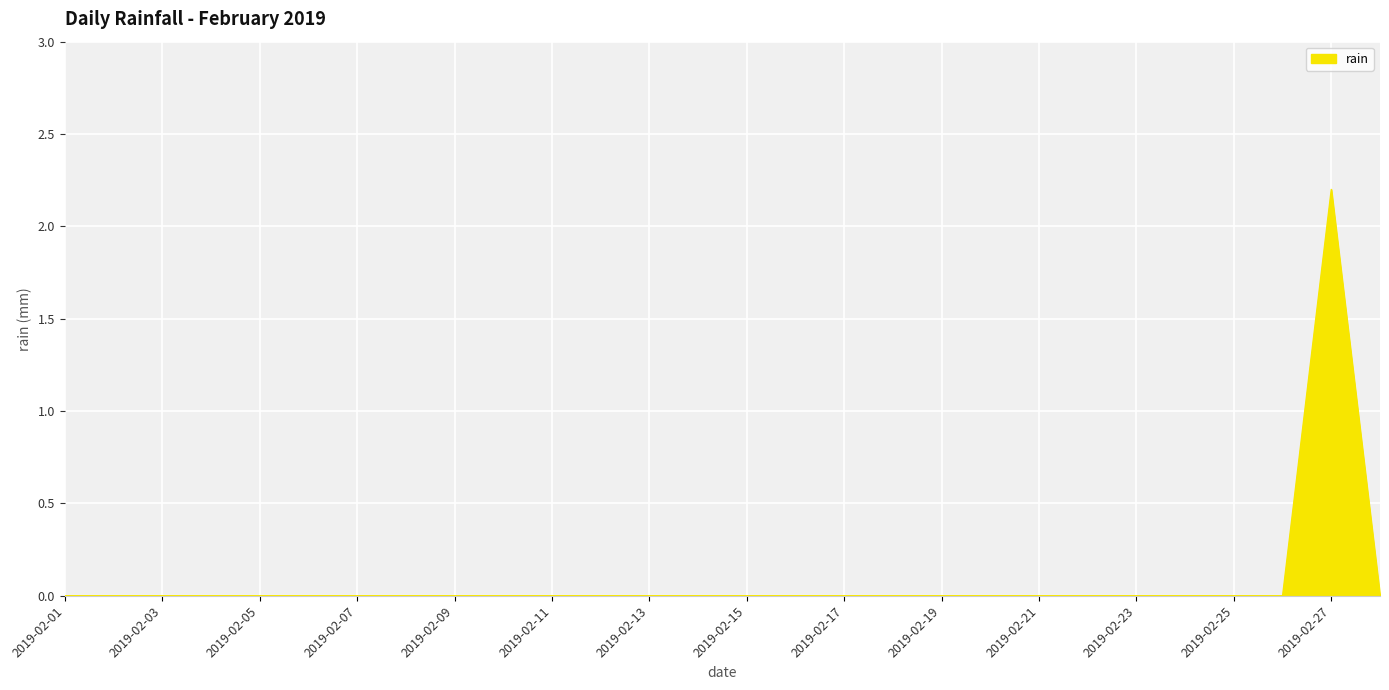

What is the average value?

0.1